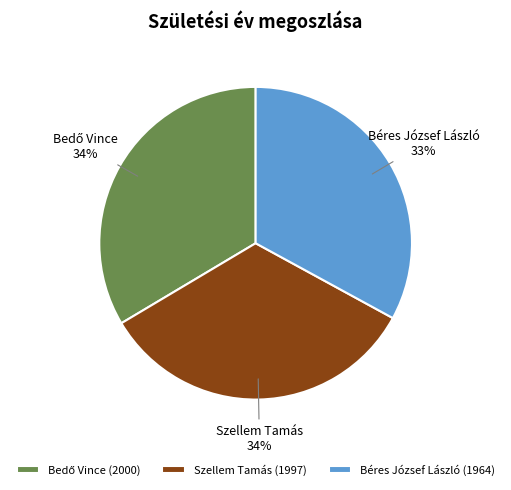

The Béres József László slice represents 33% of the pie. True or false?

True